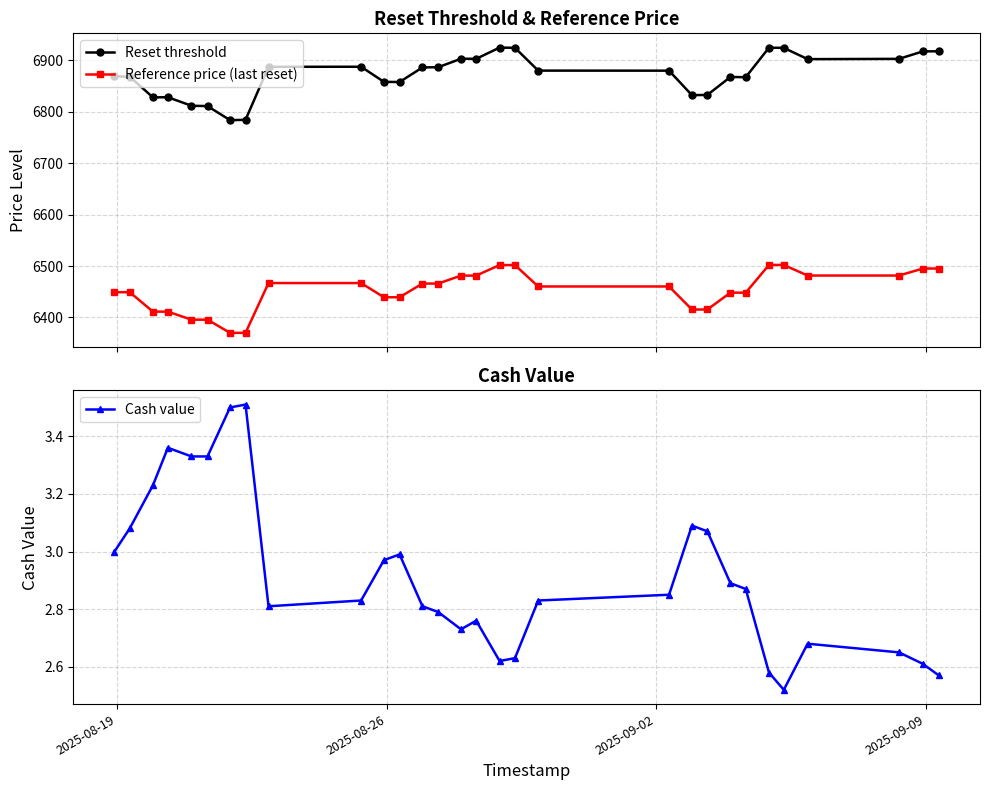

True or false: Reset threshold and Reference price (last reset) intersect in this chart.

False